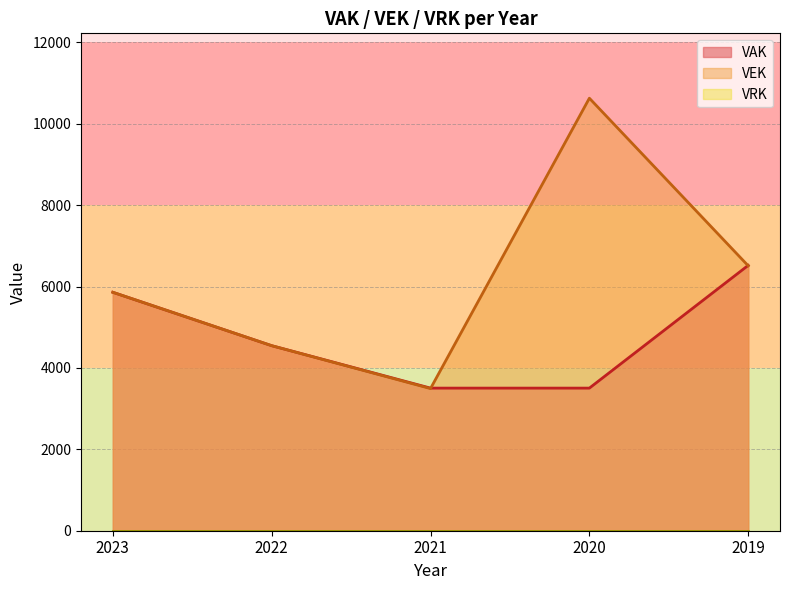

What is the maximum value shown in the chart?

10627